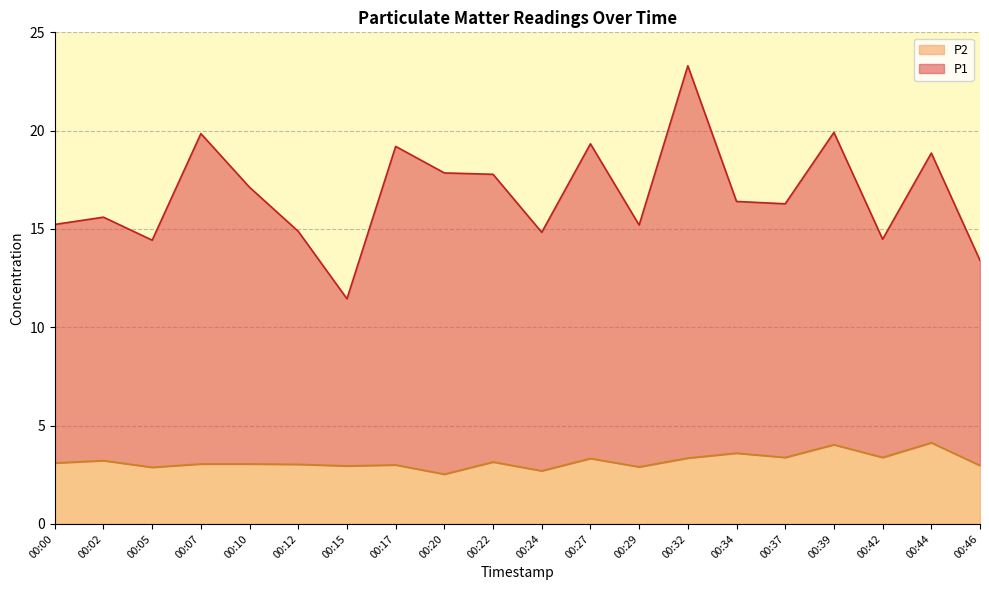

What is the total value across all series at 00:22?

17.8